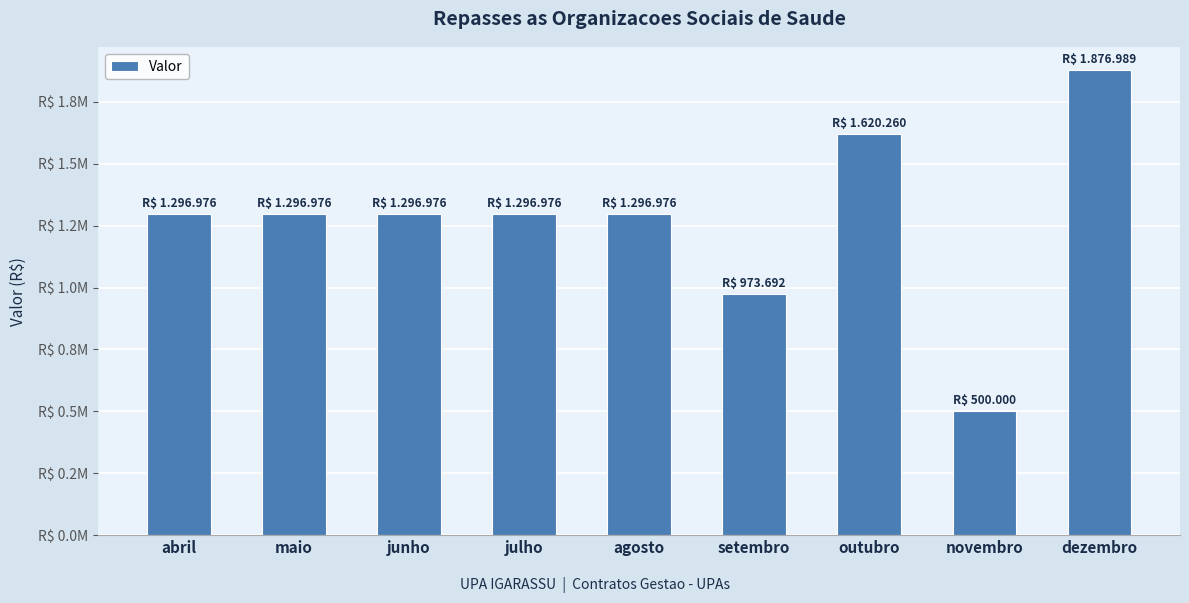

What is the greatest value displayed?

1876988.9